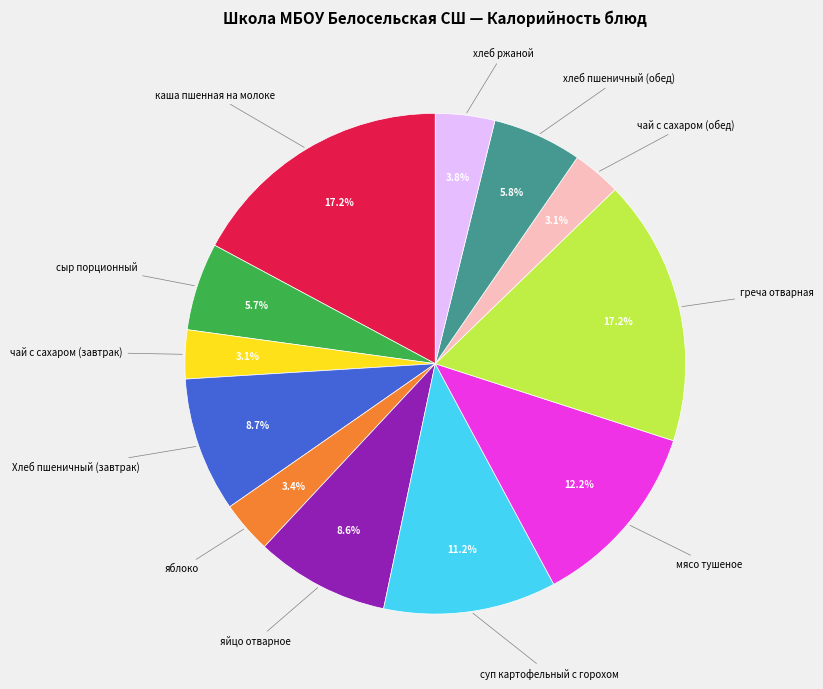

Is чай с сахаром (завтрак) the majority of the pie?

No